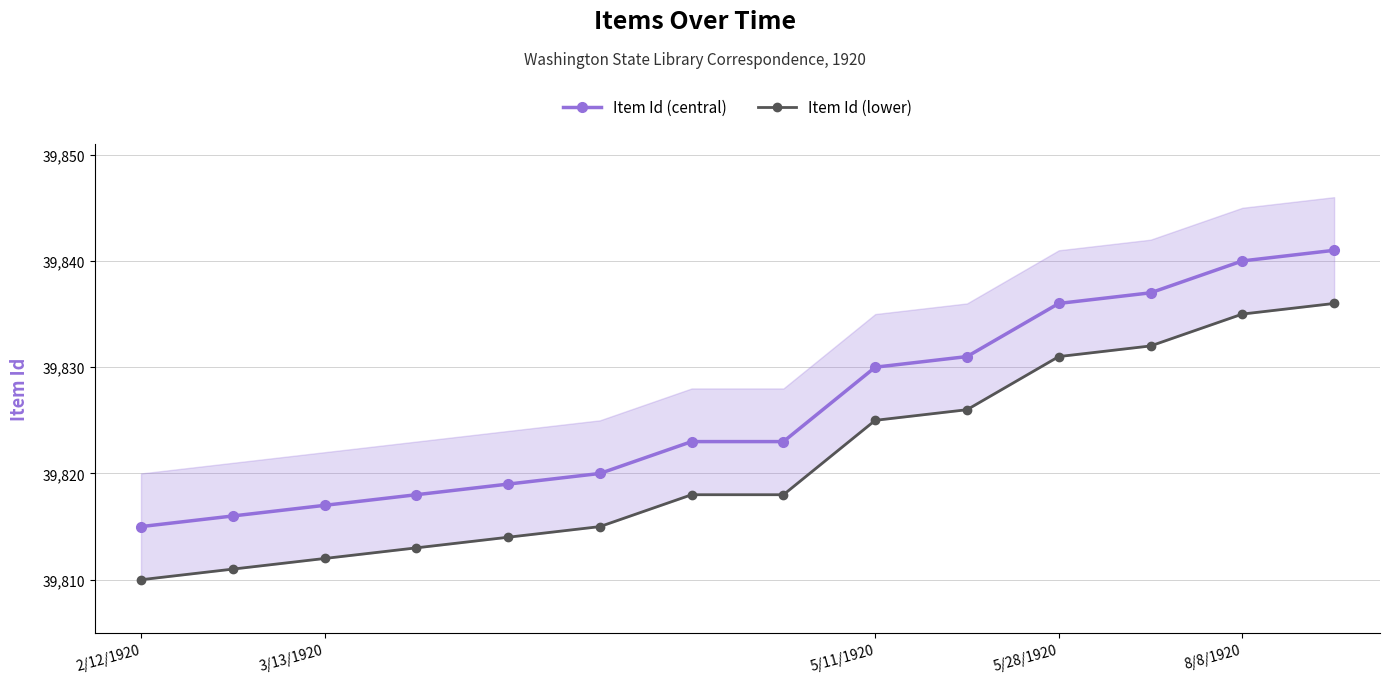

Which series has the largest total across all categories?

Item Id (central)